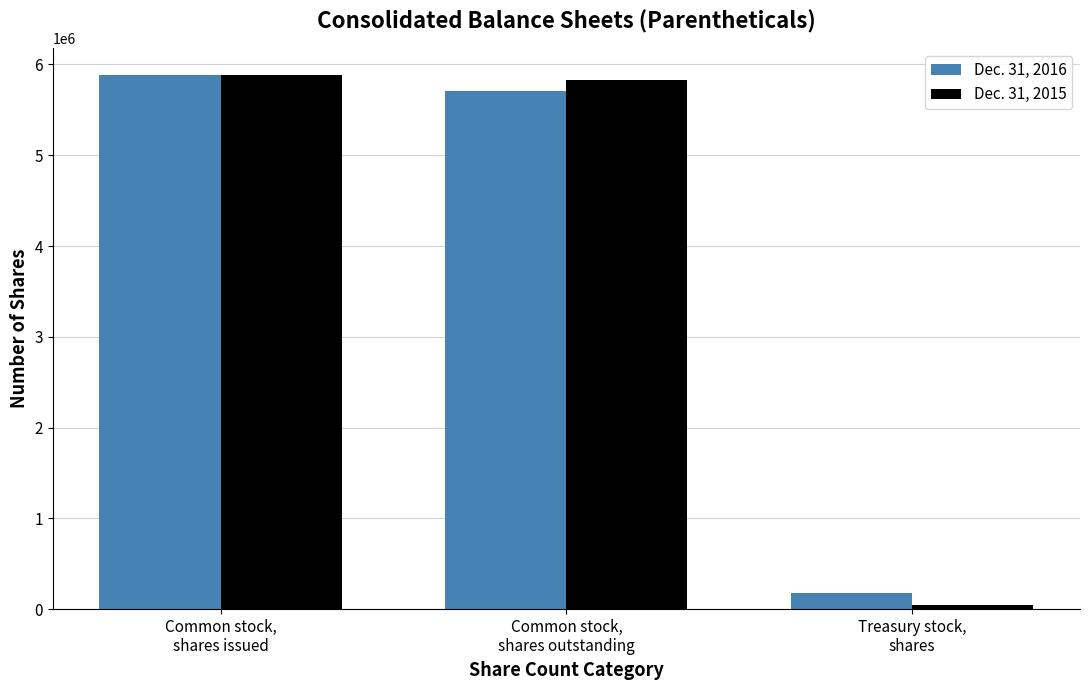

What is the maximum value shown in the chart?

5887899